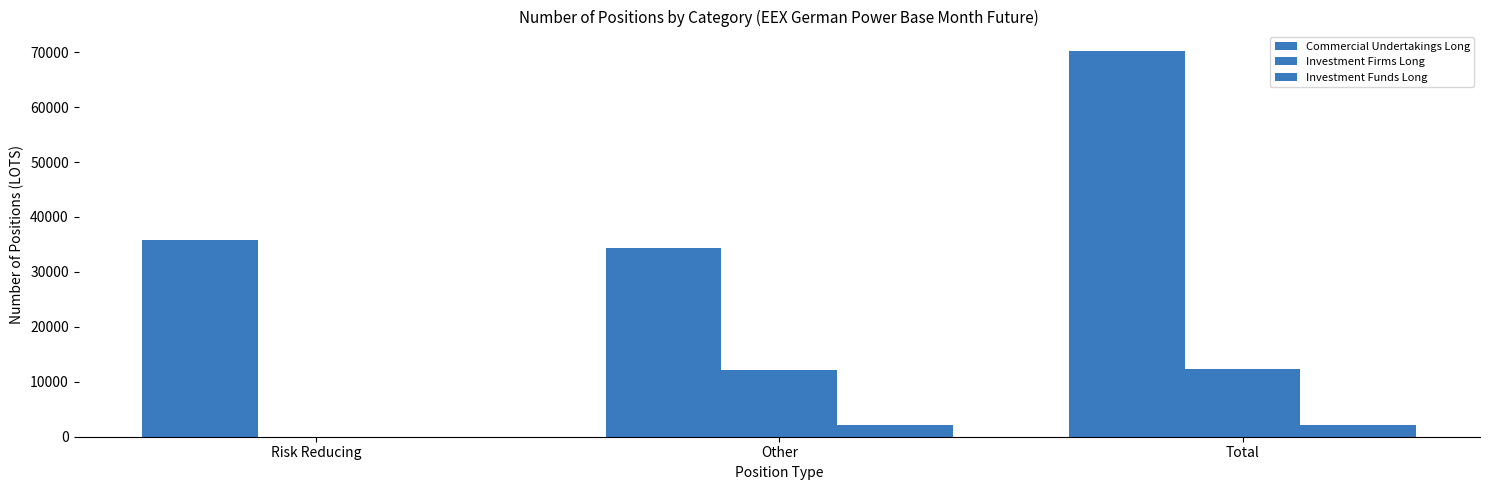

How many distinct data groups are displayed?

3